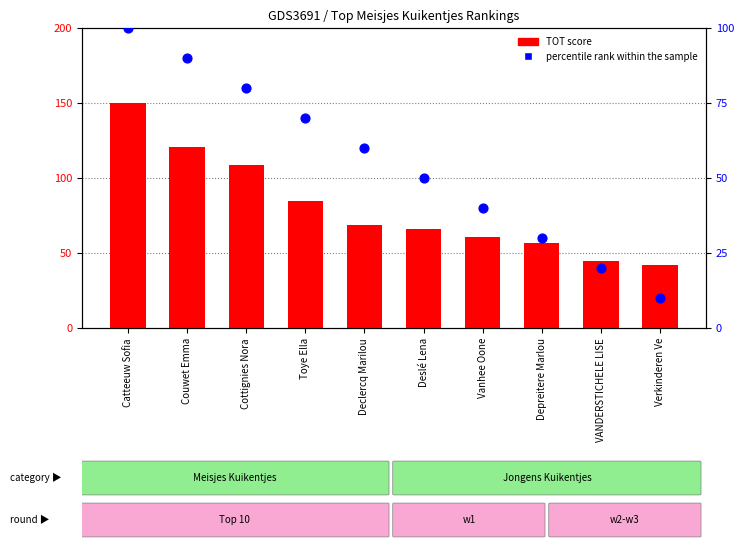

At which category is the sum across all series the highest?

Catteeuw Sofia